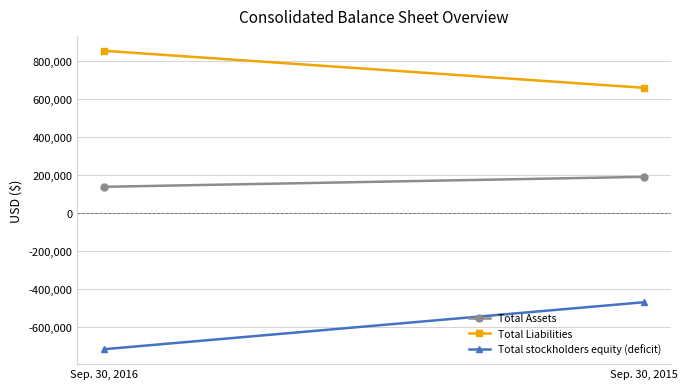

Rank the categories by Total stockholders equity (deficit) value from highest to lowest.

Sep. 30, 2015, Sep. 30, 2016